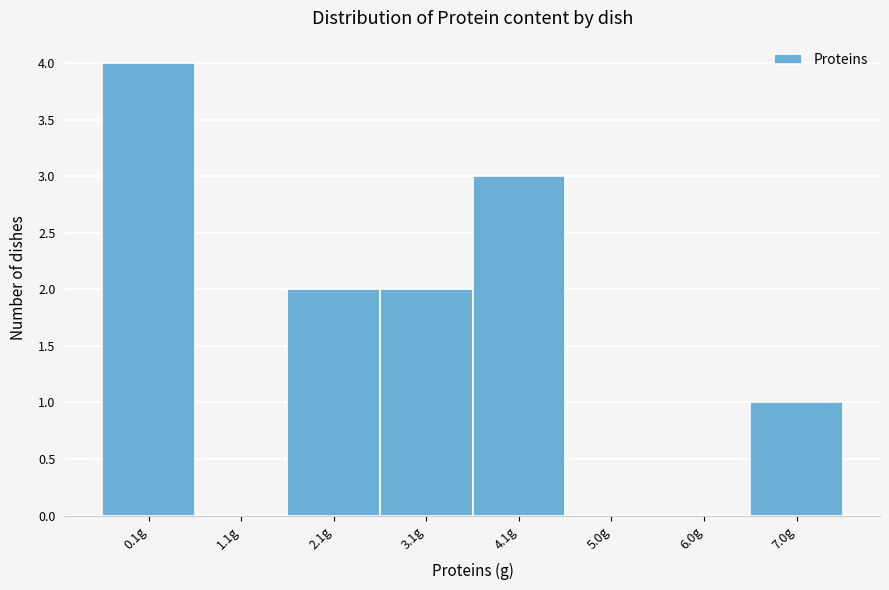

Reading left to right, transcribe all the data shown in this chart.

0.1g=4	1.1g=0	2.1g=2	3.1g=2	4.1g=3	5.0g=0	6.0g=0	7.0g=1